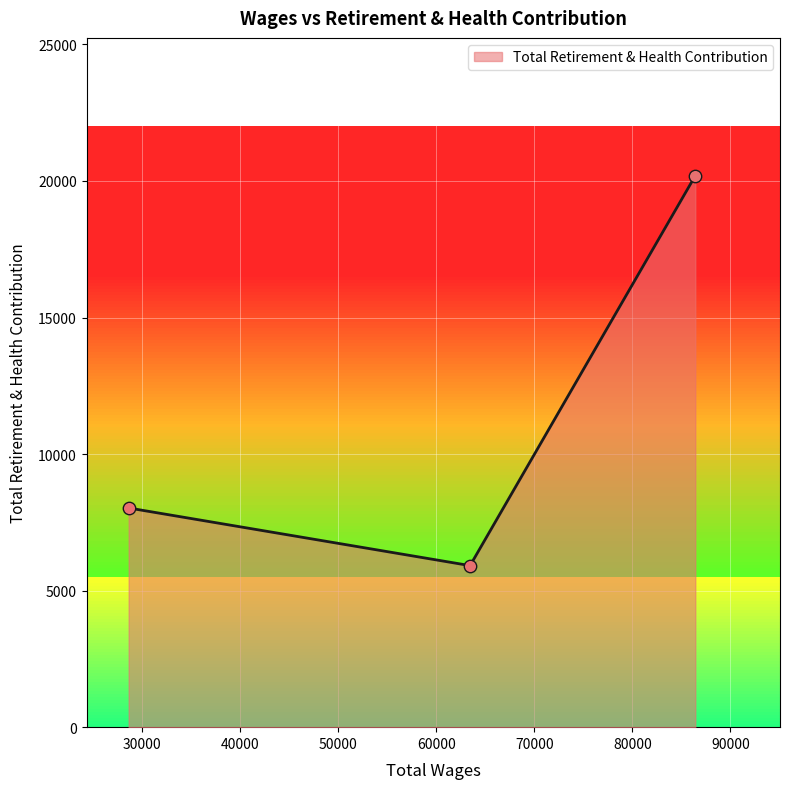

What is the greatest value displayed?

20192